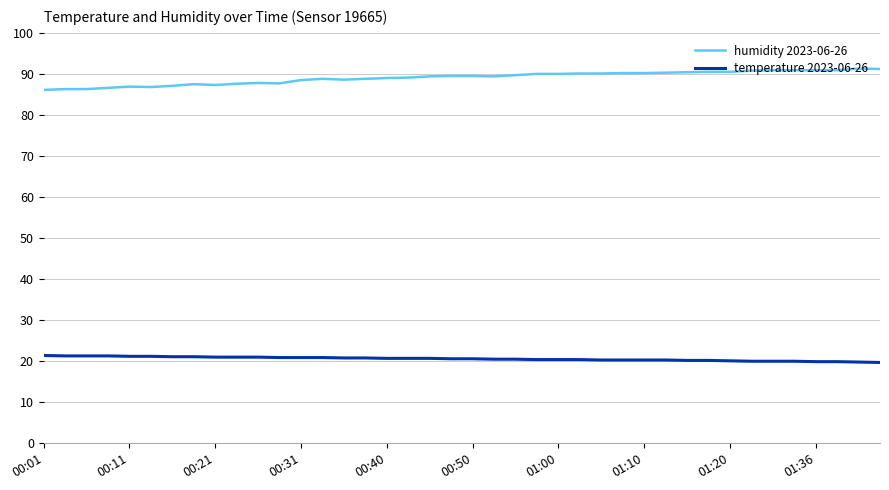

What are all the series names shown in the legend?

humidity 2023-06-26, temperature 2023-06-26